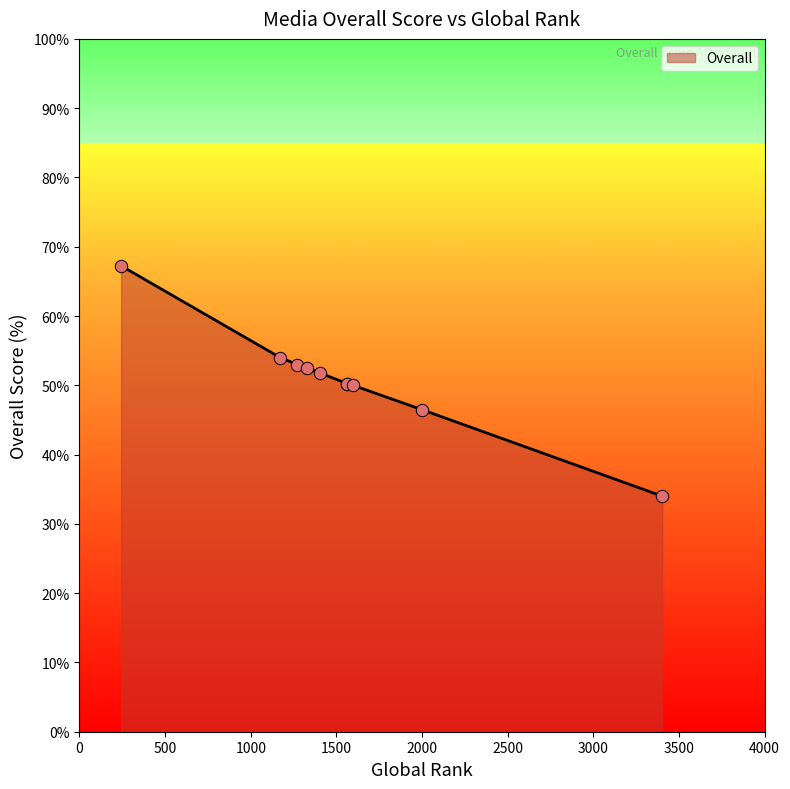

Approximately how many times larger is the value at ARAB NEWS compared to Saudi Gazette?

1.3